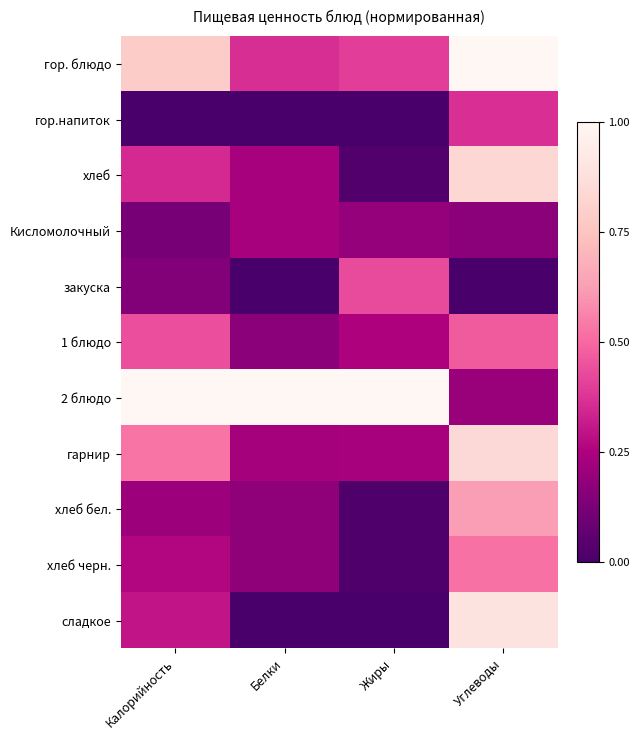

Reading left to right, transcribe all the data shown in this chart.

гор. блюдо: Калорийность=0.8	Белки=0.4	Жиры=0.4	Углеводы=1.0
гор.напиток: Калорийность=0.0	Белки=0.0	Жиры=0.0	Углеводы=0.4
хлеб: Калорийность=0.3	Белки=0.2	Жиры=0.0	Углеводы=0.8
Кисломолочный: Калорийность=0.1	Белки=0.2	Жиры=0.2	Углеводы=0.2
закуска: Калорийность=0.1	Белки=0.0	Жиры=0.4	Углеводы=0.0
1 блюдо: Калорийность=0.4	Белки=0.2	Жиры=0.3	Углеводы=0.5
2 блюдо: Калорийность=1.0	Белки=1.0	Жиры=1.0	Углеводы=0.2
гарнир: Калорийность=0.5	Белки=0.2	Жиры=0.2	Углеводы=0.8
хлеб бел.: Калорийность=0.2	Белки=0.2	Жиры=0.0	Углеводы=0.6
хлеб черн.: Калорийность=0.3	Белки=0.2	Жиры=0.0	Углеводы=0.5
сладкое: Калорийность=0.3	Белки=0.0	Жиры=0.0	Углеводы=0.9